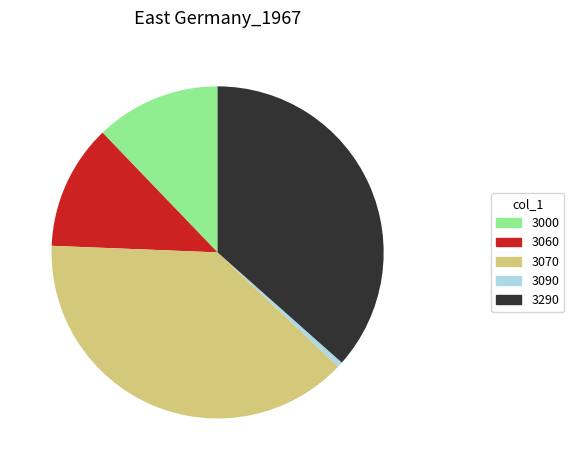

Which slice is the smallest?

3090